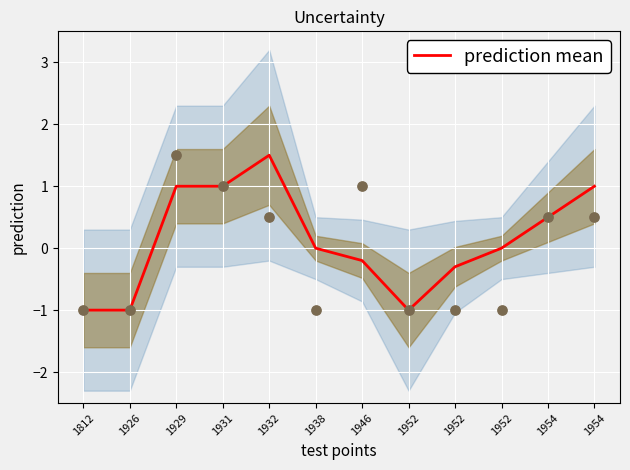

What is the change in value from 1932 to 1938?

-1.5